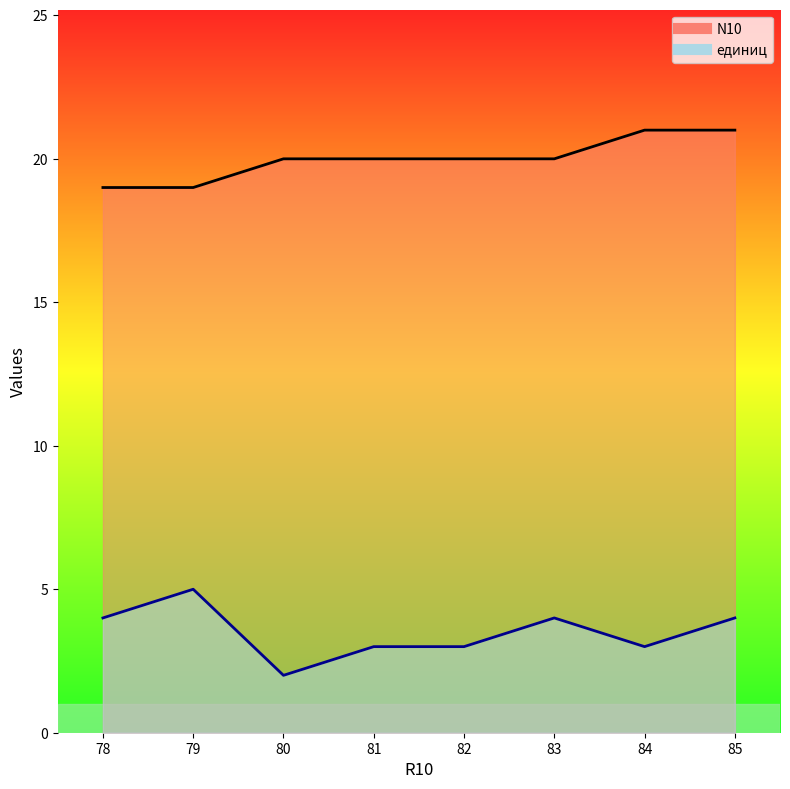

Is the value of N10 at 80 greater than the value of единиц at 80?

Yes